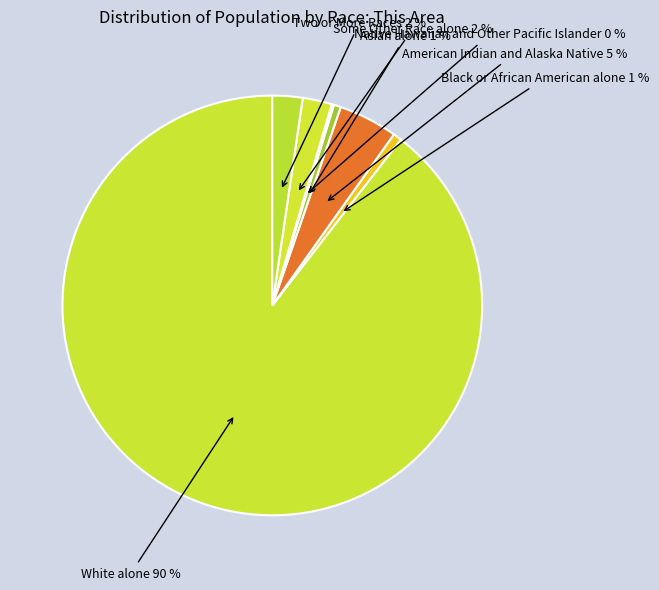

To the nearest percent, what percentage of the pie is American Indian and Alaska Native?

5%